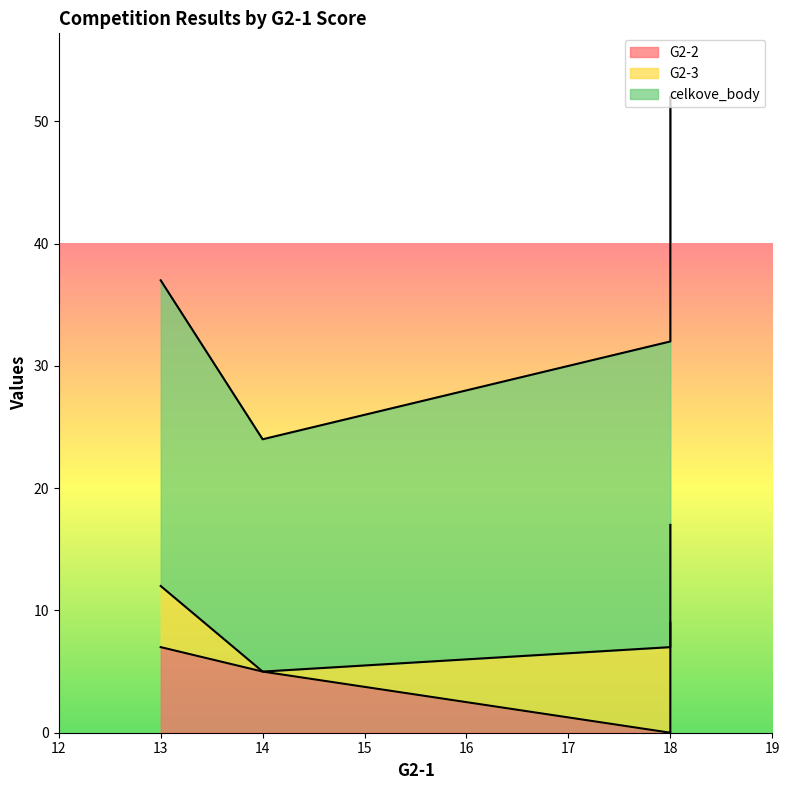

The value of G2-2 at 18 is 12. True or false?

False